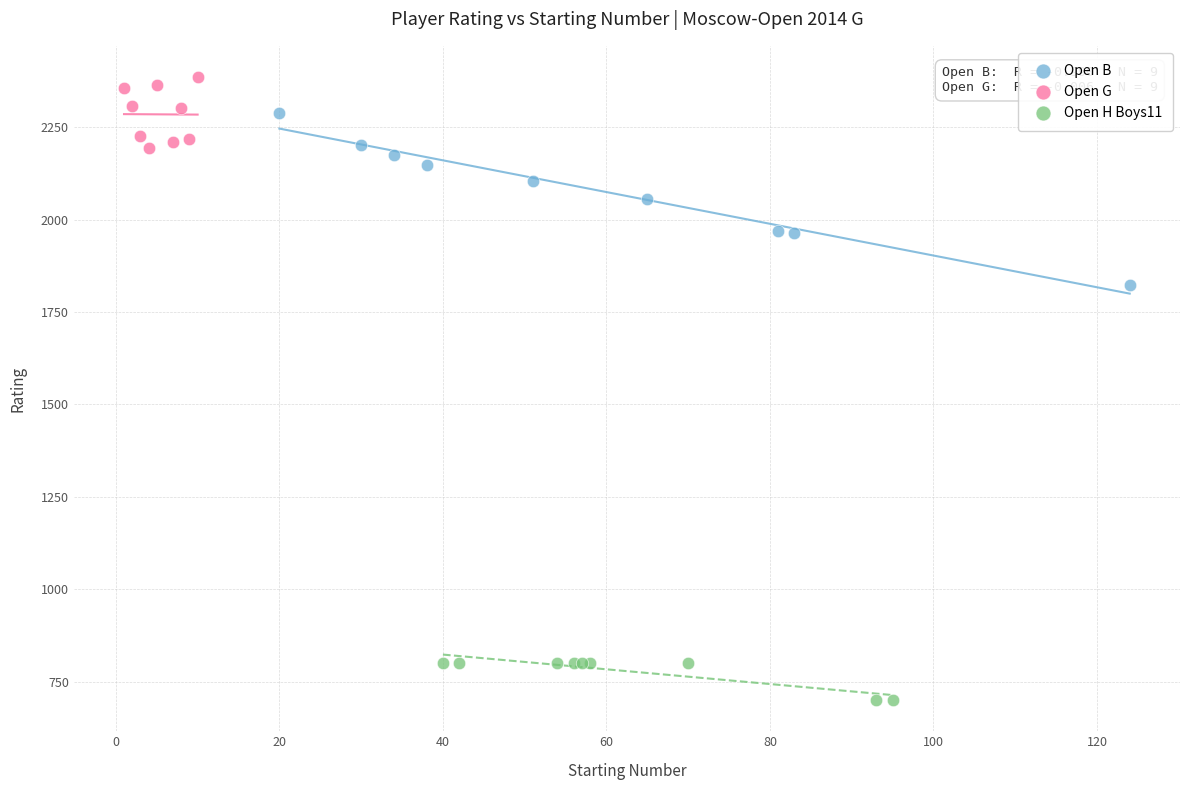

Which series contains the lowest Y value?

Open H Boys11